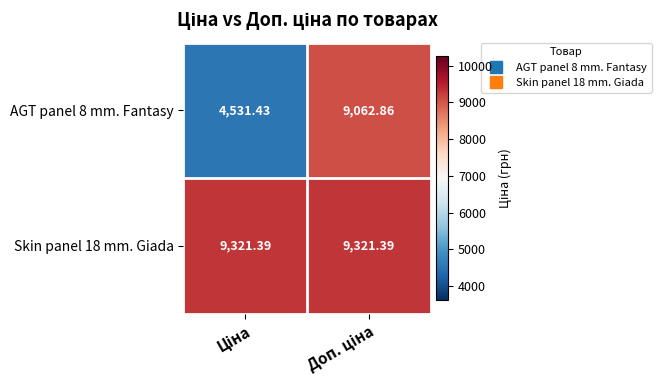

At which category is the sum across all series the highest?

Доп. ціна